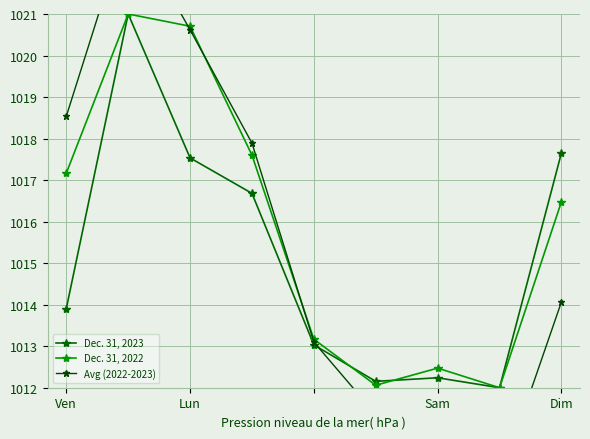

True or false: Dec. 31, 2023 has more than 0 interior local peaks.

True